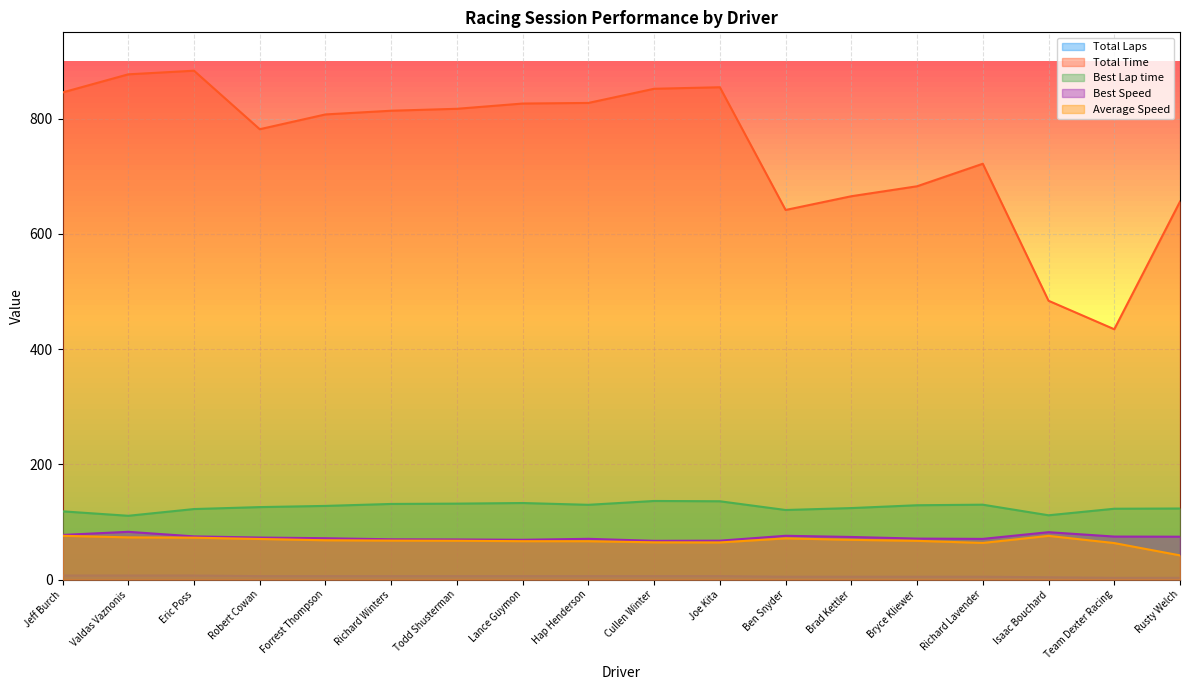

The Average Speed series shows 14.6 at Richard Winters. True or false?

False